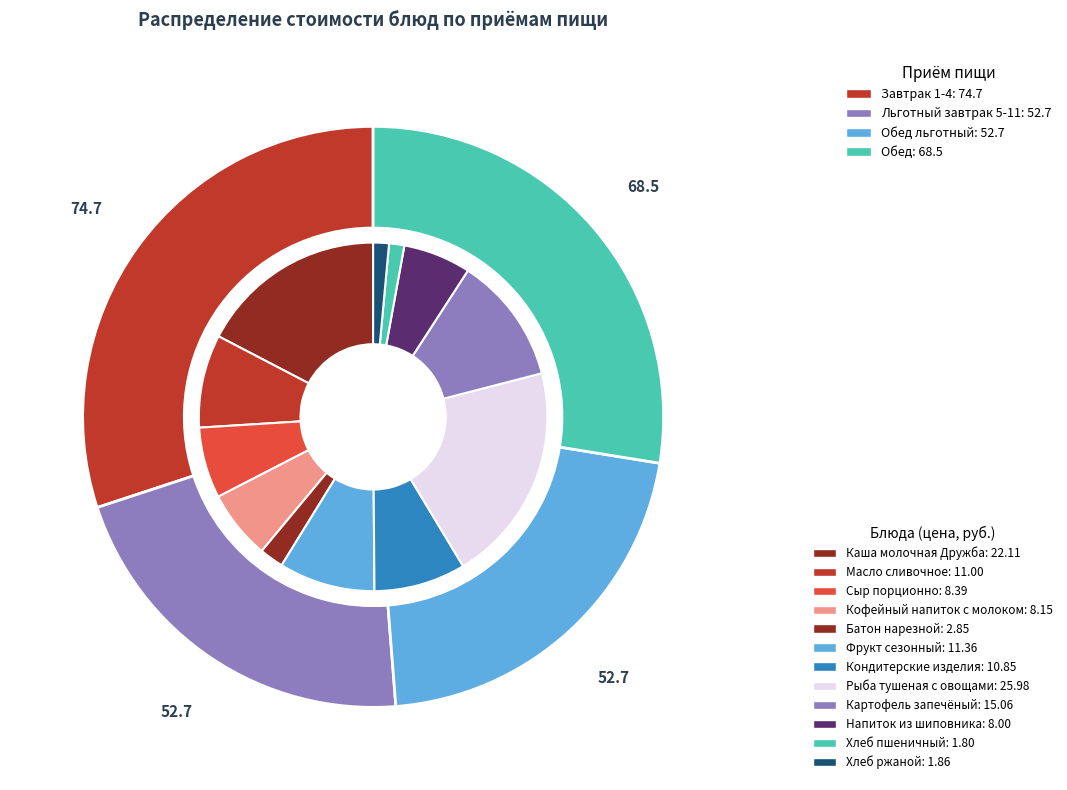

Does Картофель запечёный represent more than half of the total?

No